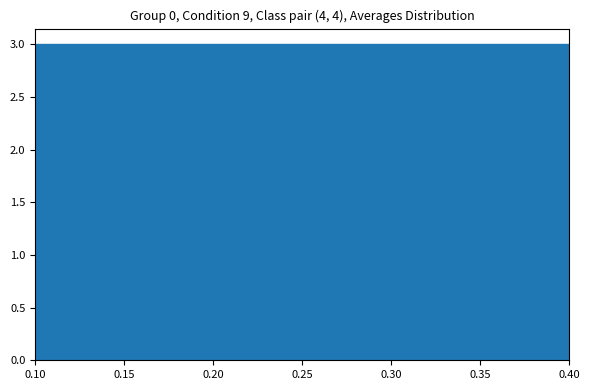

Reading left to right, list every bar in this chart as the range it spans on the x-axis followed by its height. The values are not printed on the chart, so give them approximately, as read against the axis.

0.10 to 0.13: 3
0.13 to 0.16: 3
0.16 to 0.19: 3
0.19 to 0.22: 3
0.22 to 0.25: 3
0.25 to 0.28: 3
0.28 to 0.31: 3
0.31 to 0.34: 3
0.34 to 0.37: 3
0.37 to 0.40: 3